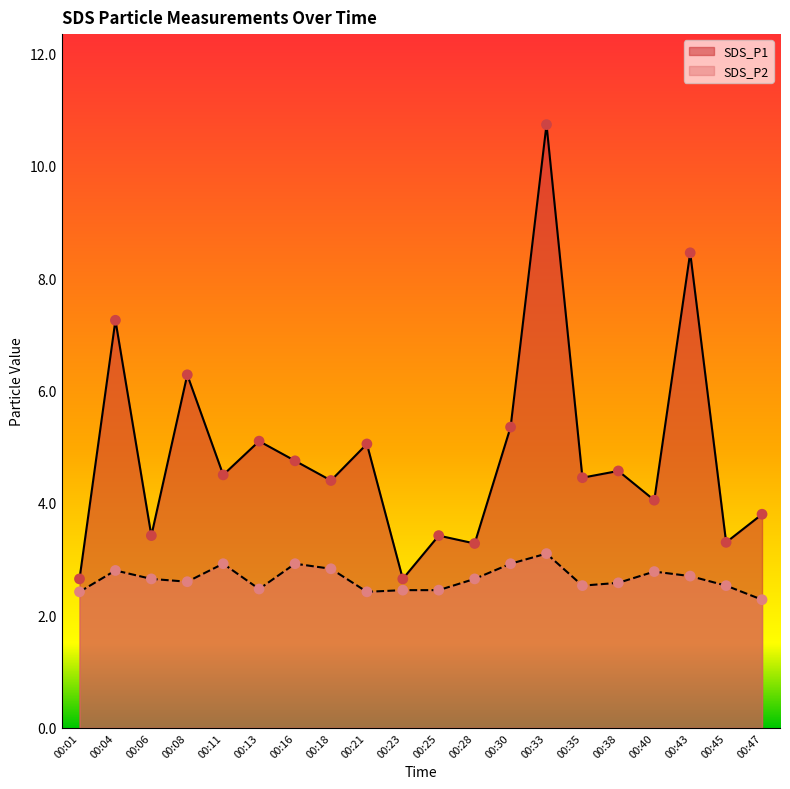

What are all the series names shown in the legend?

SDS_P1, SDS_P2